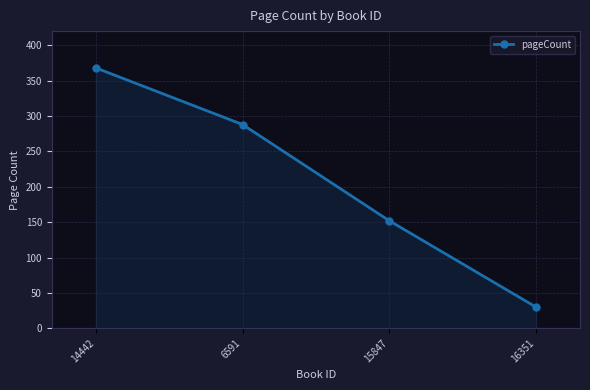

What is the greatest value displayed?

368